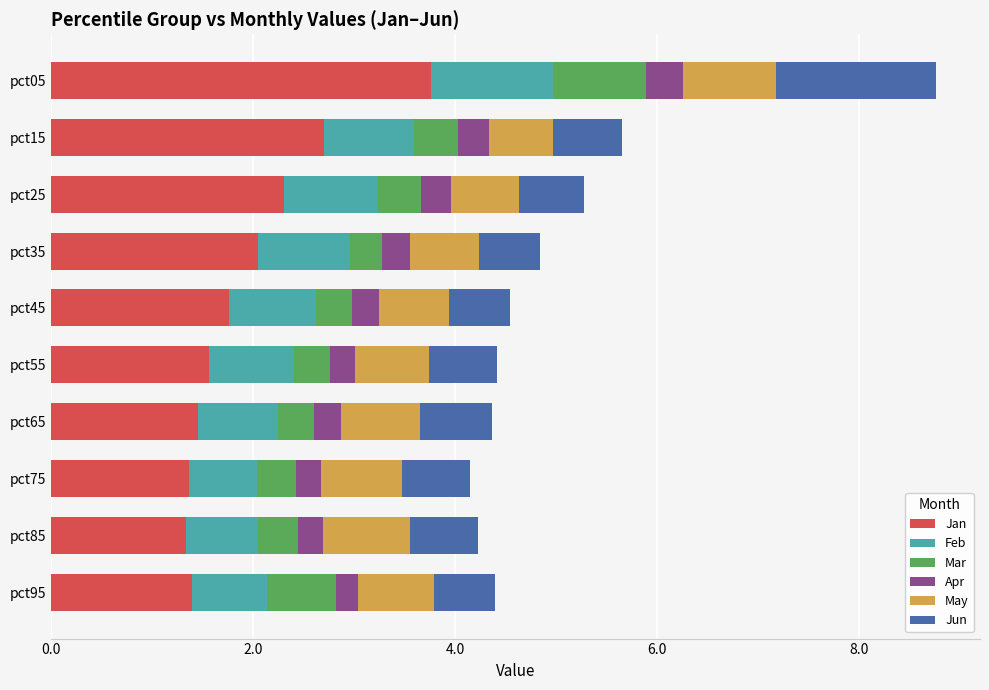

What is the total value across all series at pct05?

8.8